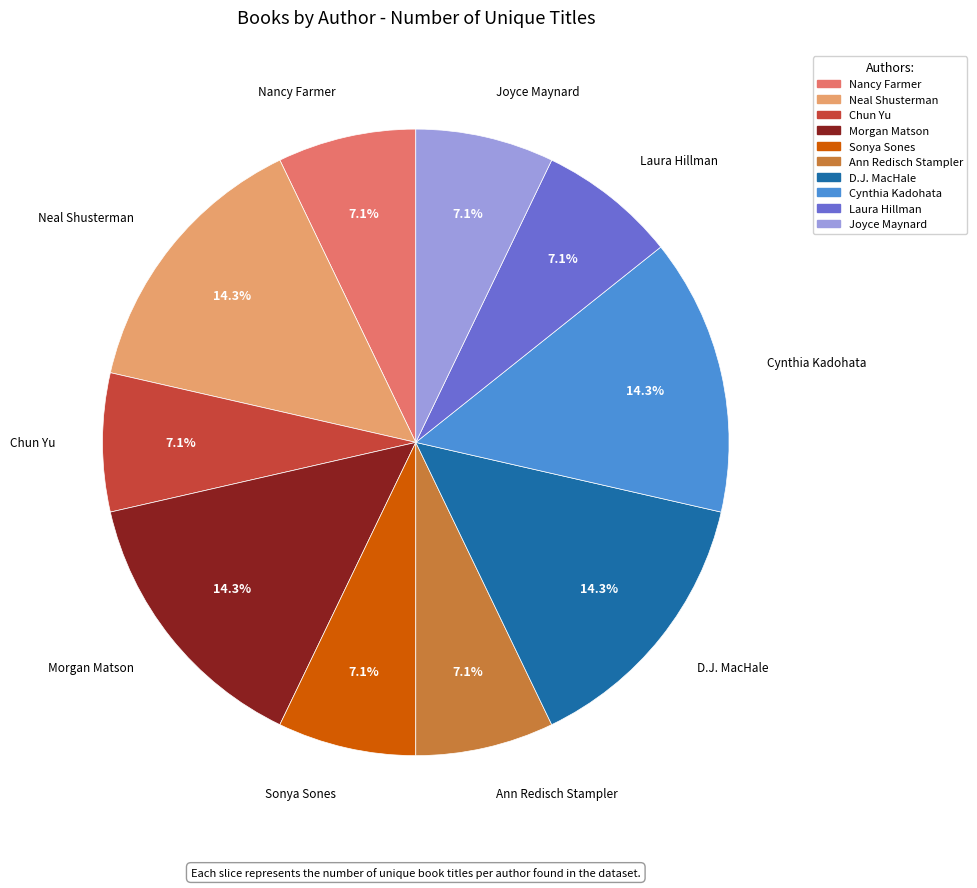

What percentage is NOT represented by Nancy Farmer?

92.9%